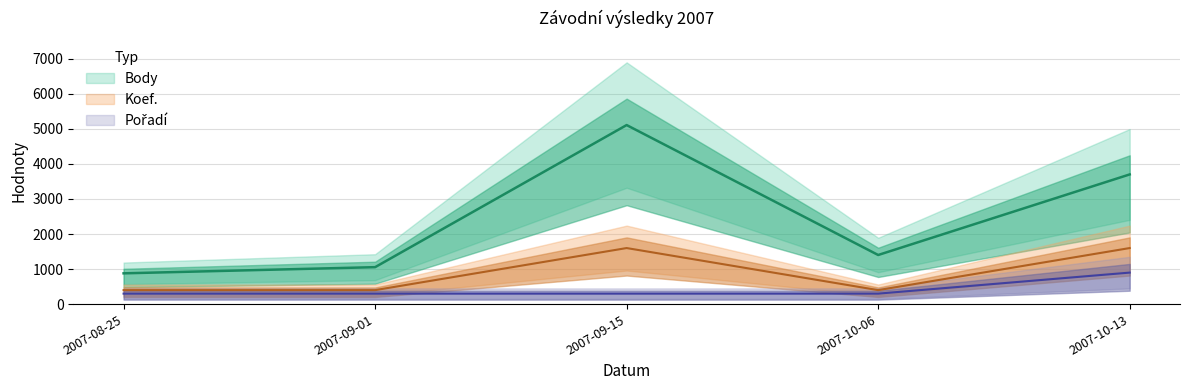

At which category does the chart reach its minimum across all series?

2007-08-25